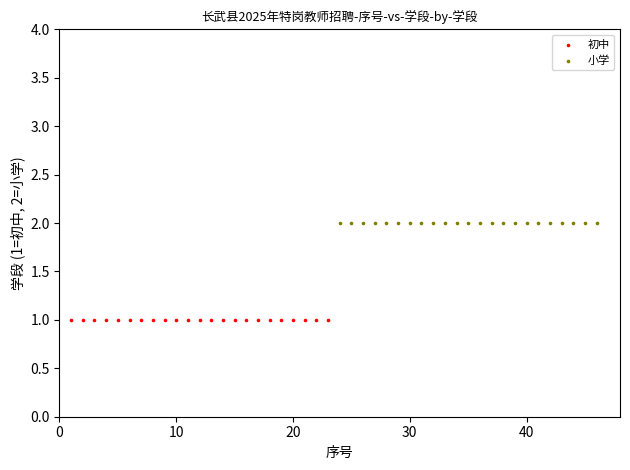

Which series reaches the maximum Y coordinate?

小学